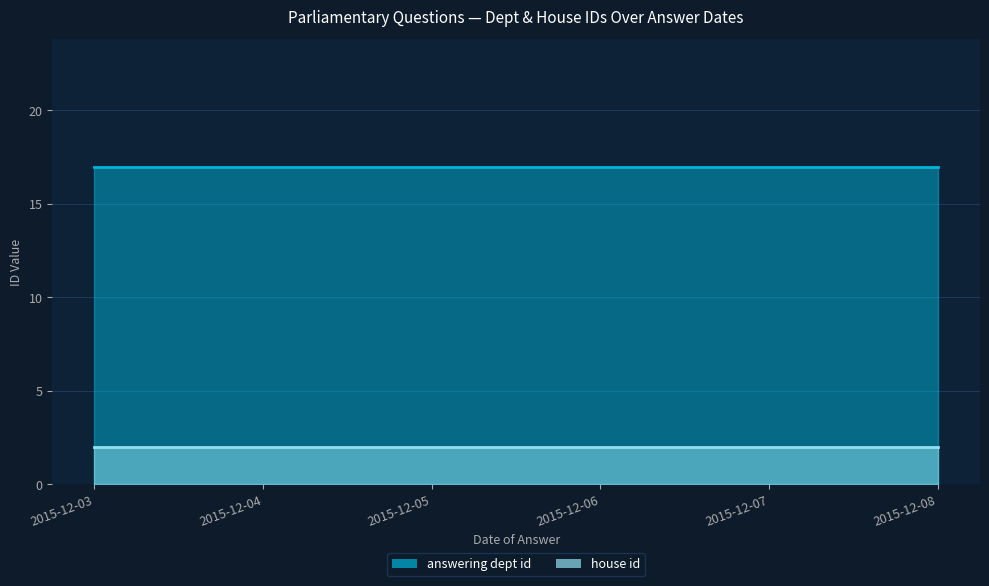

Is it true that answering dept id equals 17 at 2015-12-03?

True